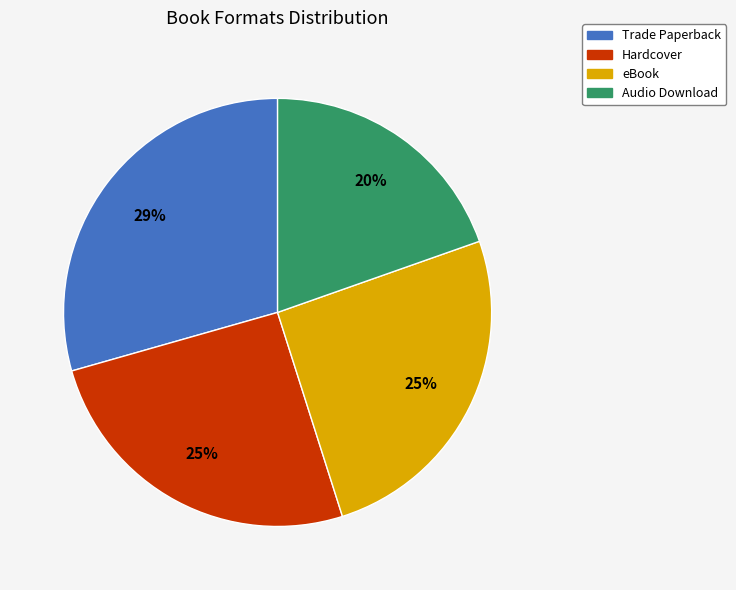

To the nearest percent, what portion does Trade Paperback represent?

29%